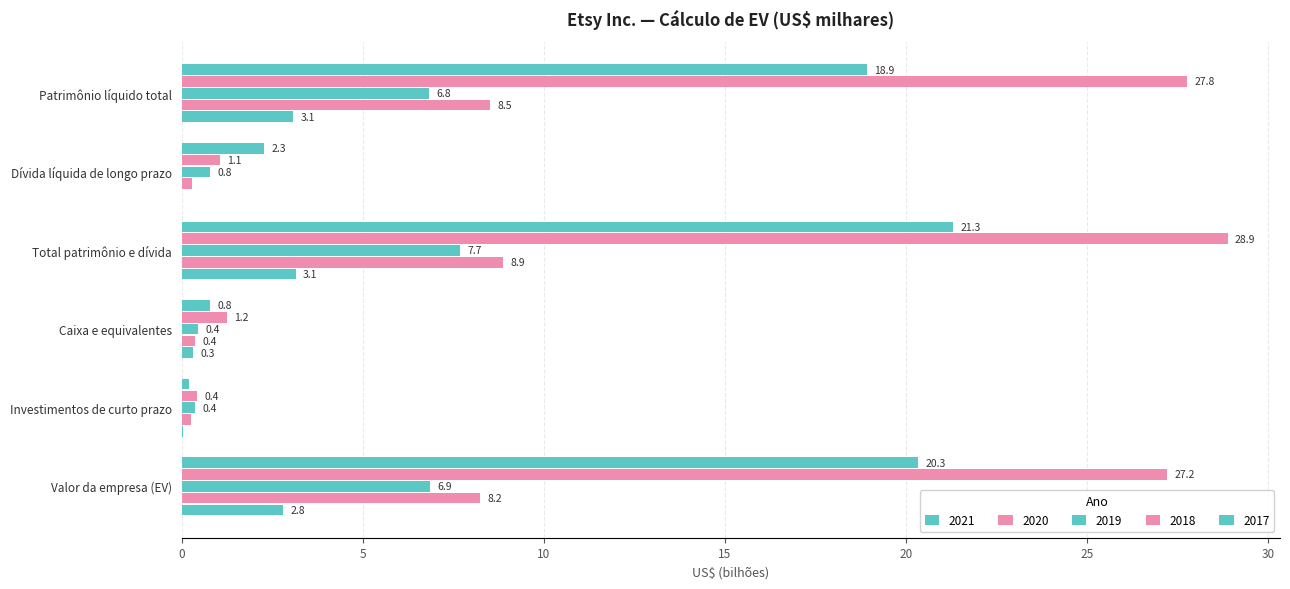

How many data points in 2017 are above 2?

3